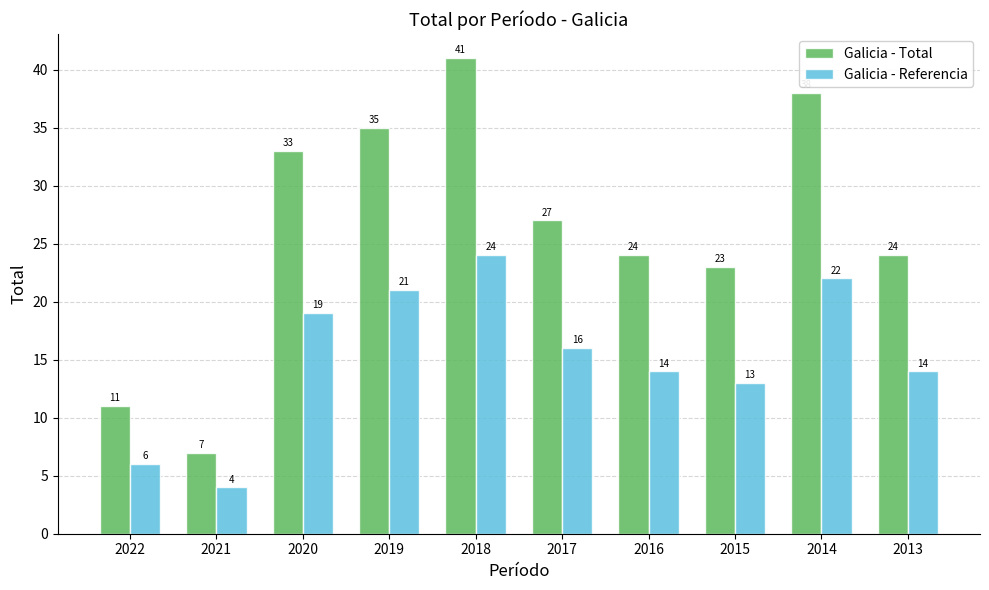

What is the value of the Galicia - Total bar at the 6th from the left?

27